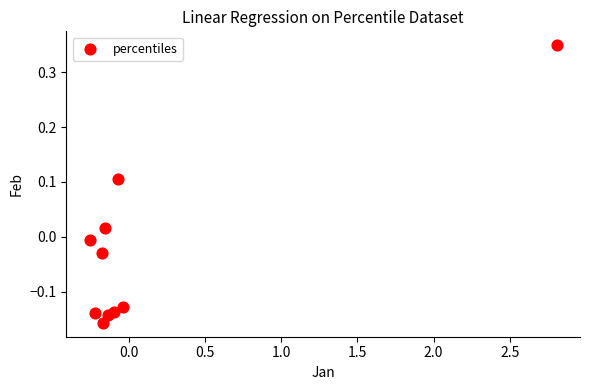

What is the range of X values (max minus min)?

3.1